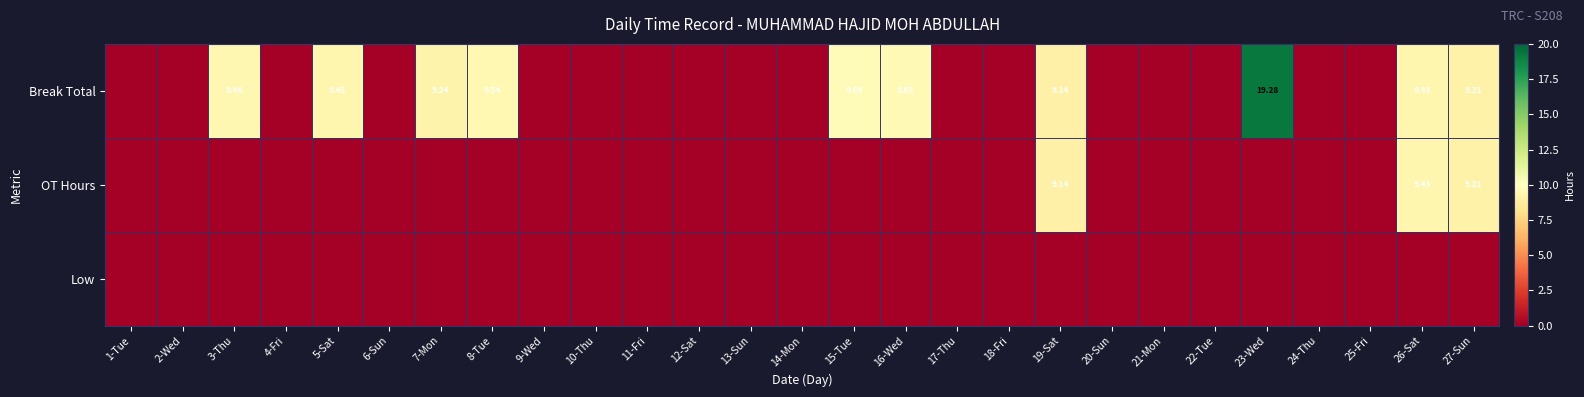

Is the value of Low at 11-Fri greater than the value of Break Total at 22-Tue?

No